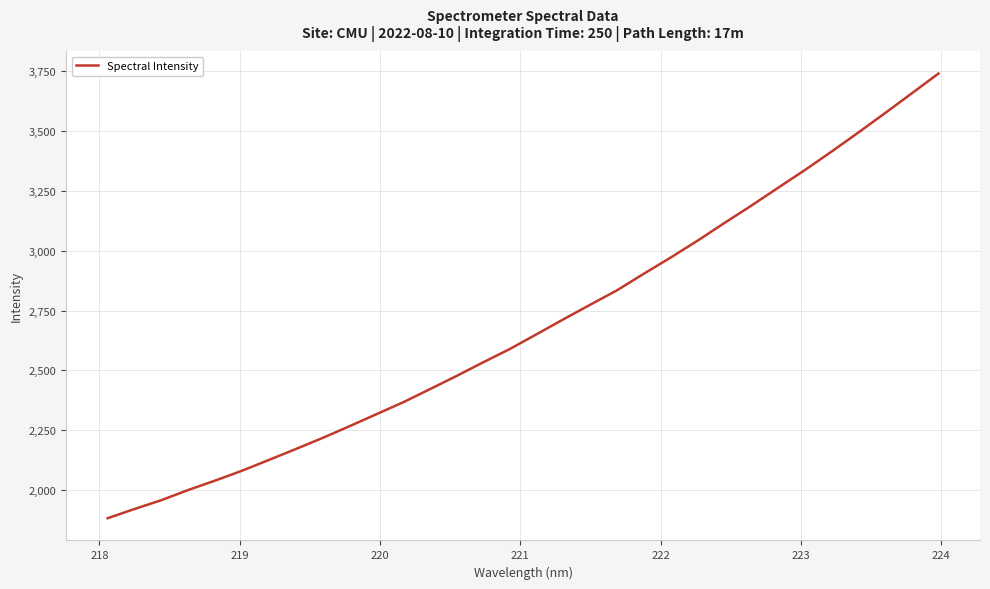

What is the minimum value shown in the chart?

1882.6